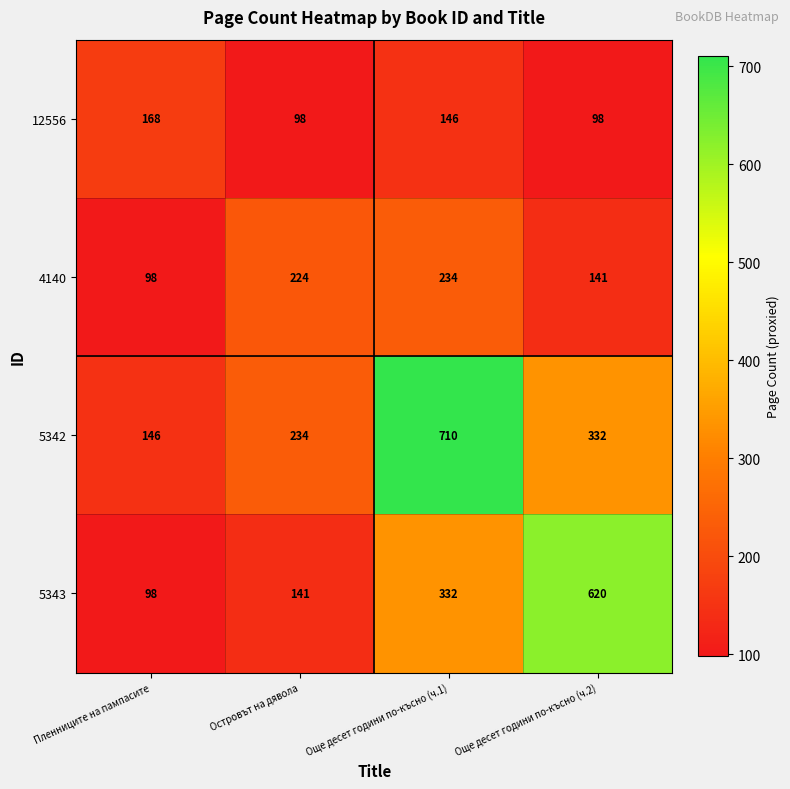

List the series in order of their peak value, lowest first.

12556, 4140, 5343, 5342